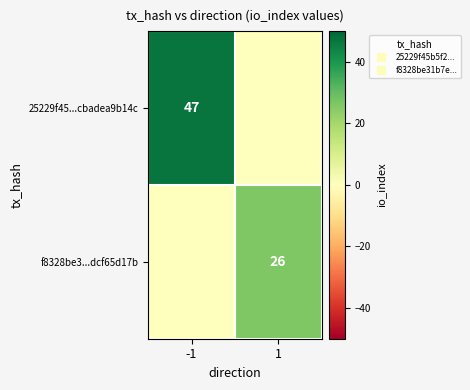

What is the spread (max minus min) of values at -1?

47